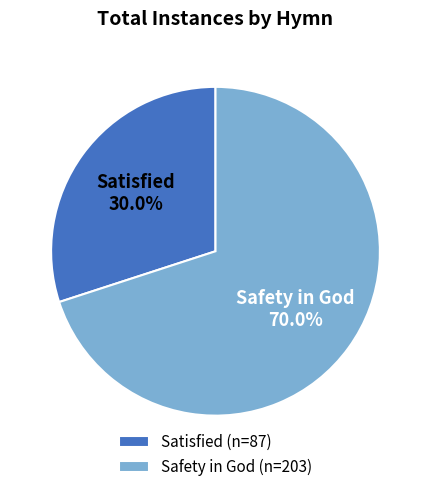

Which slice is the smallest?

Satisfied